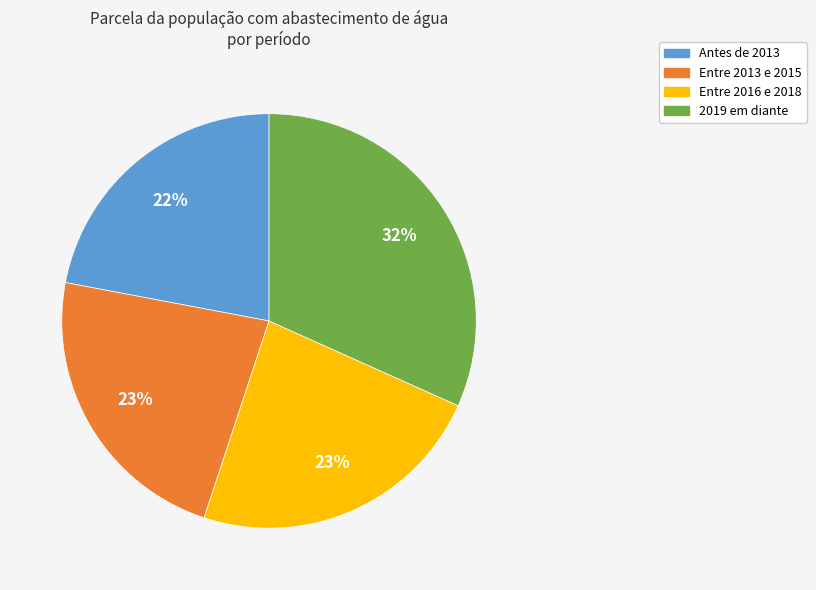

Is there a majority slice in this chart?

No